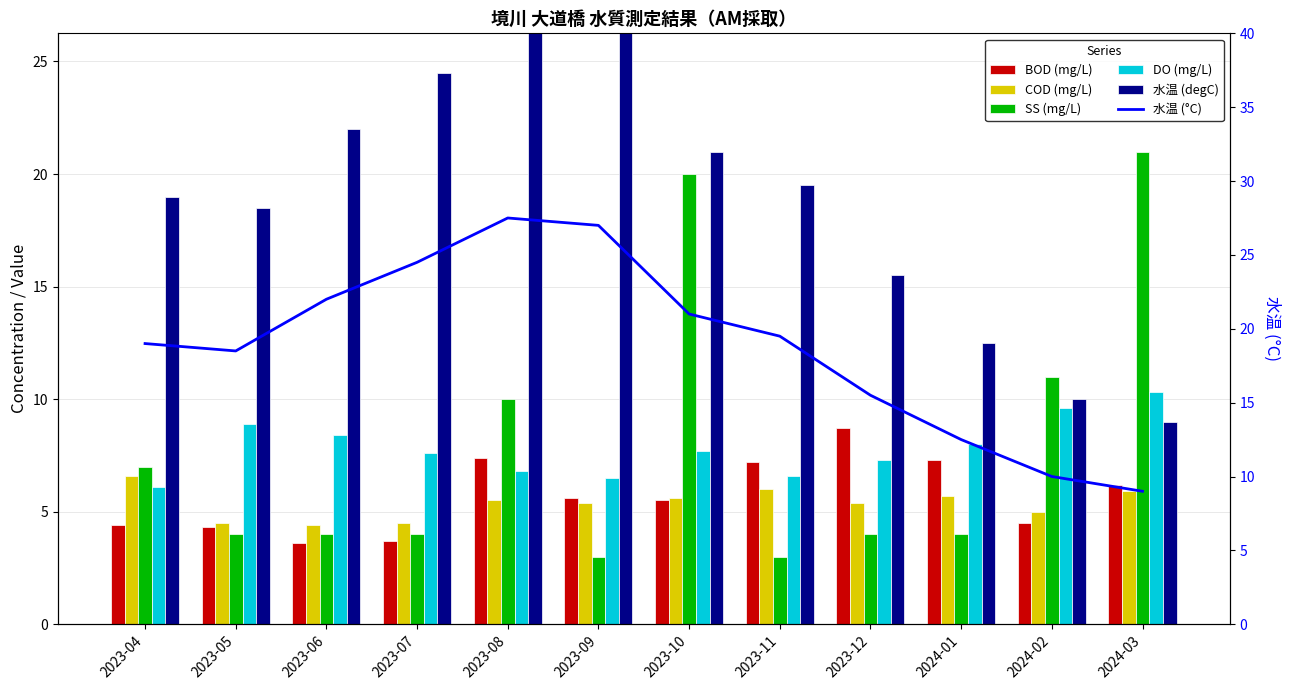

What is the label of the 11th bar from the right?

2023-05